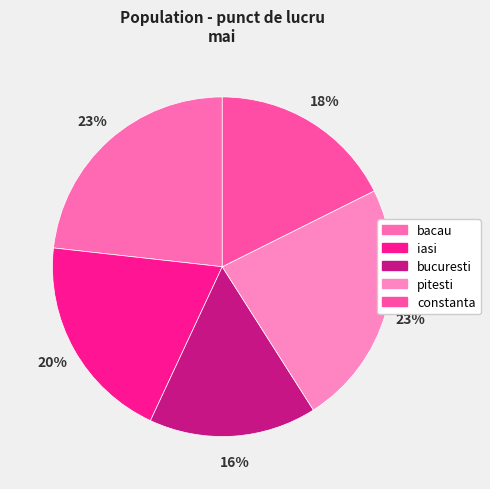

Count the number of slices in the pie.

5